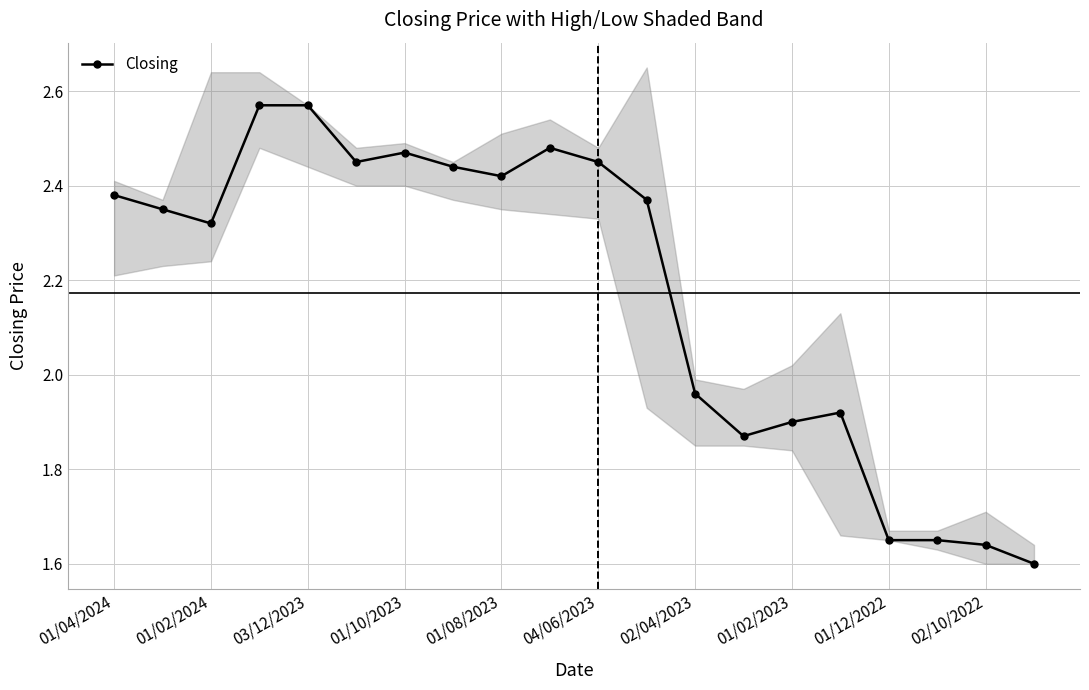

Where does the Closing series first go above 2?

01/04/2024